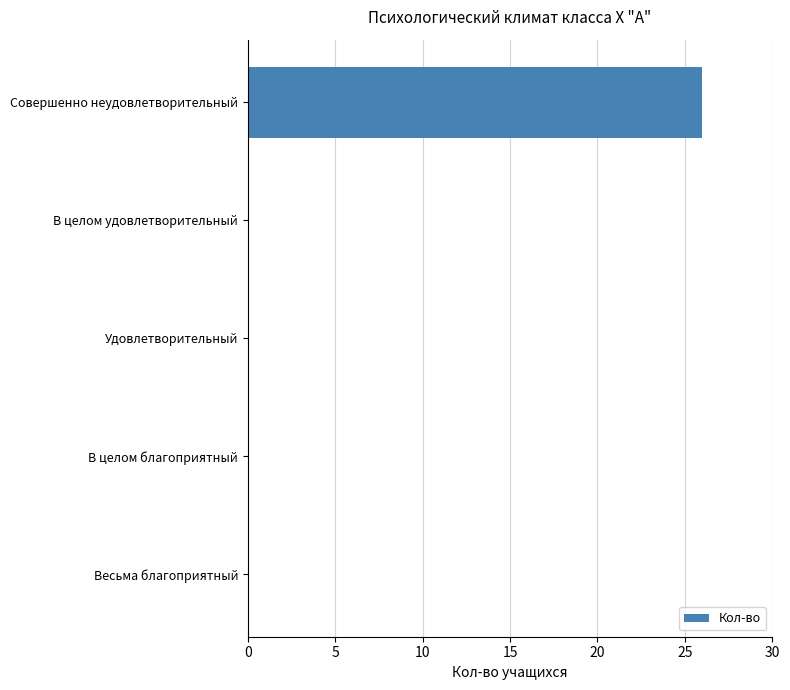

What is the greatest value displayed?

26